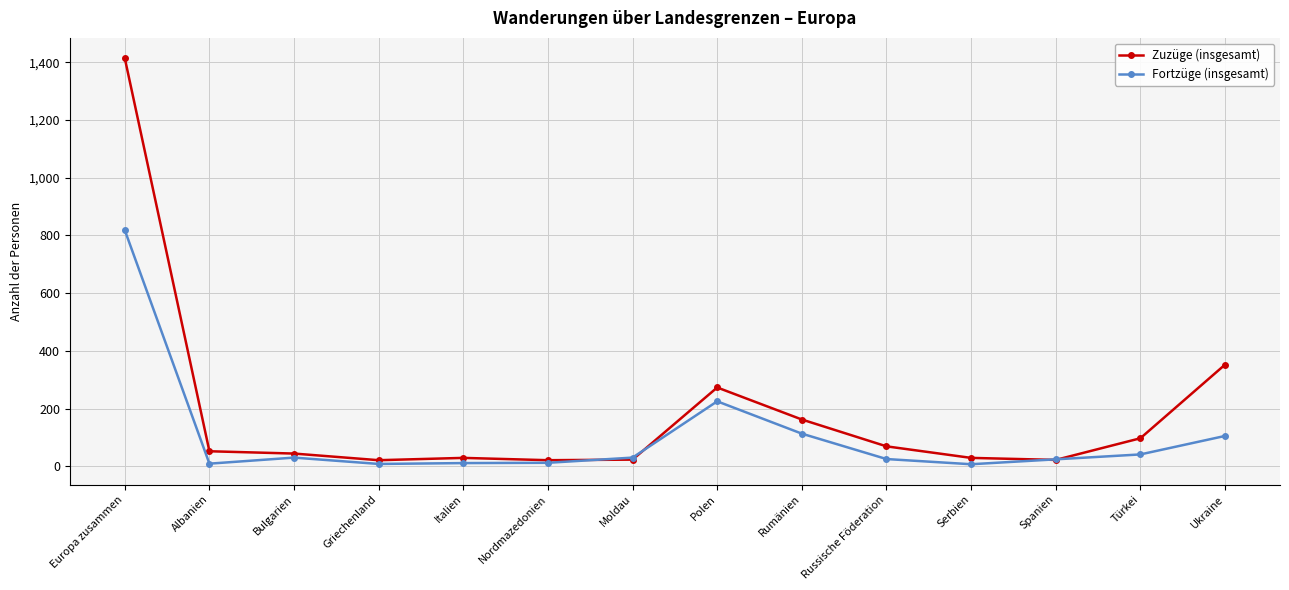

At which category is the sum across all series the highest?

Europa zusammen